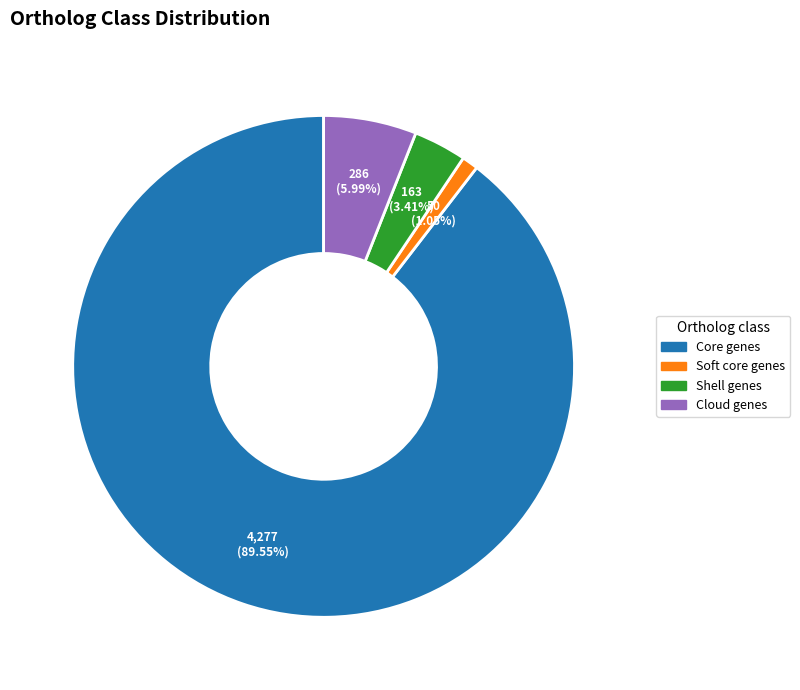

How many segments does this pie chart have?

4